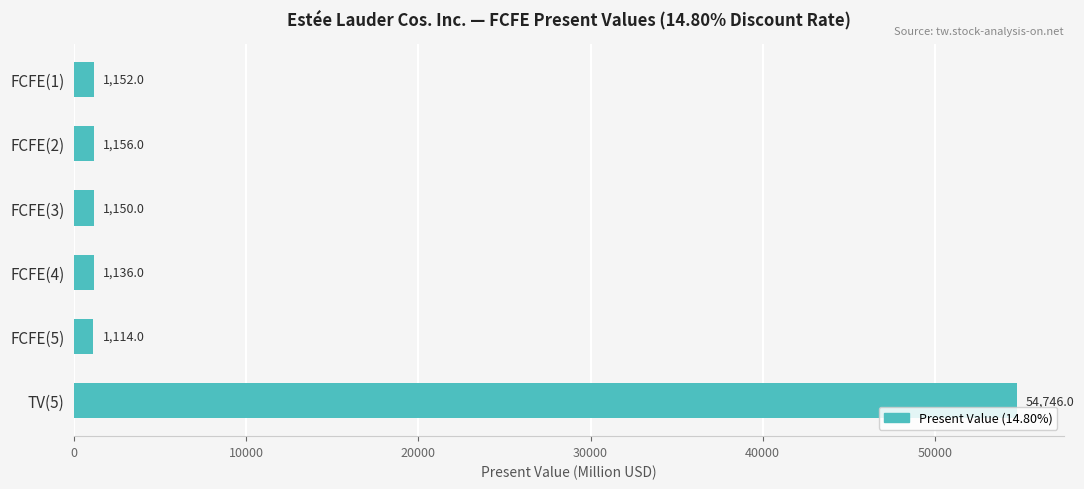

What position from the bottom is TV(5)?

1